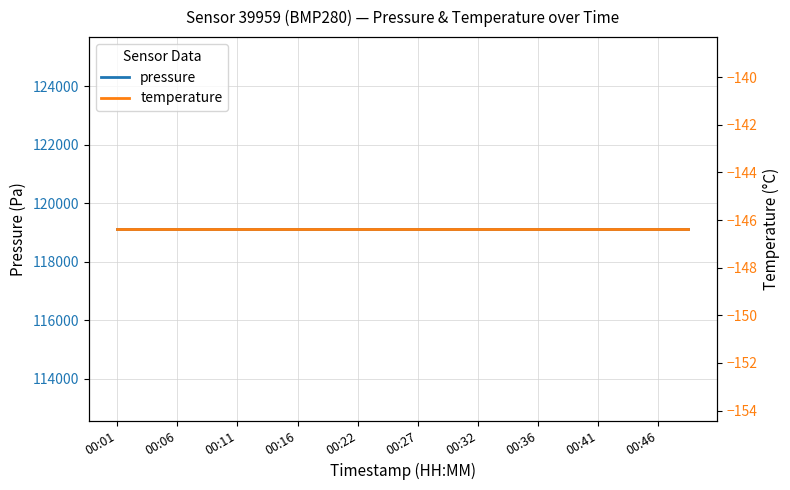

What is the greatest value displayed?

119127.6